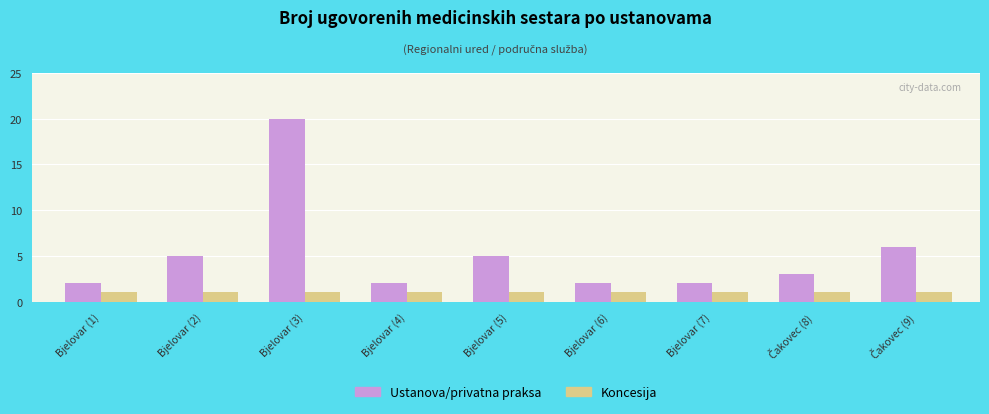

Rank the series by their average value, from lowest to highest.

Koncesija, Ustanova/privatna praksa